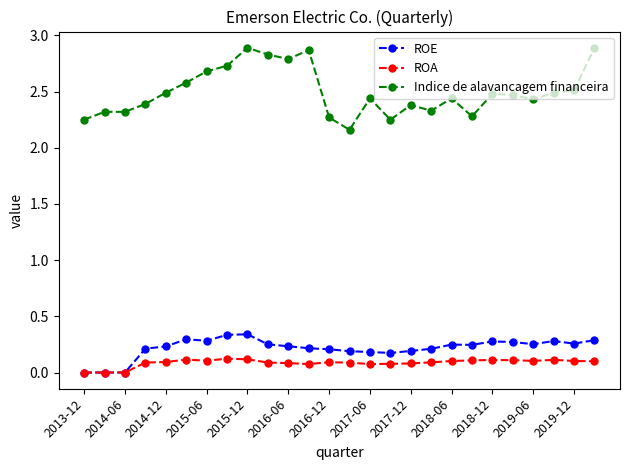

What are all the series names shown in the legend?

ROE, ROA, Indice de alavancagem financeira